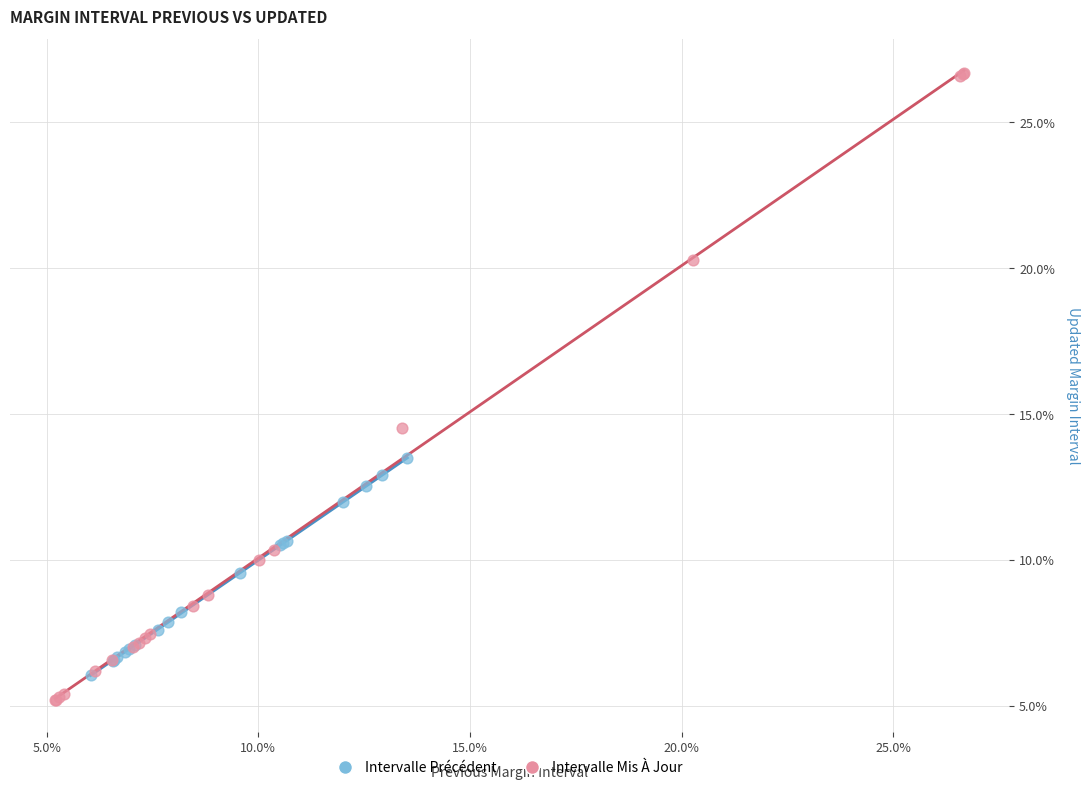

Which series reaches the minimum Y coordinate?

Intervalle Mis À Jour